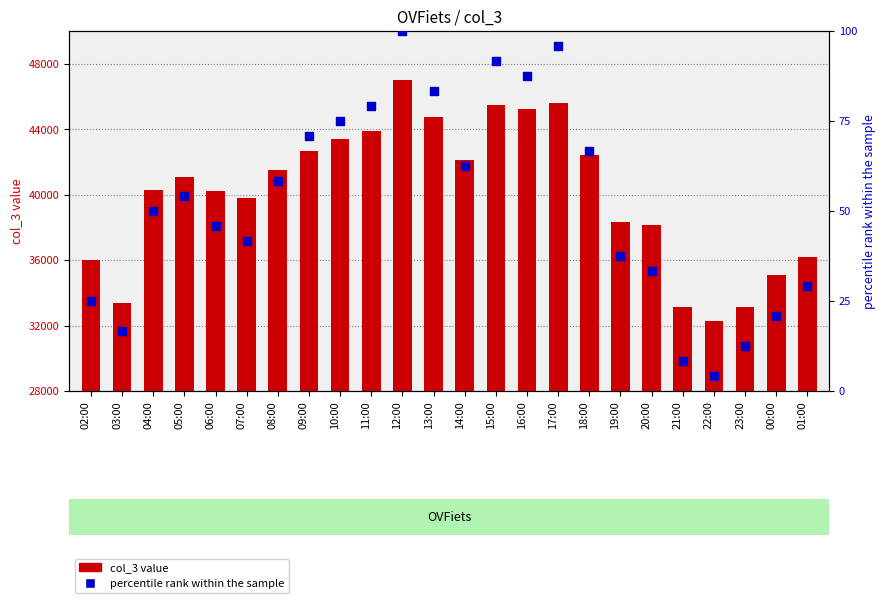

At which category is the sum across all series the highest?

12:00